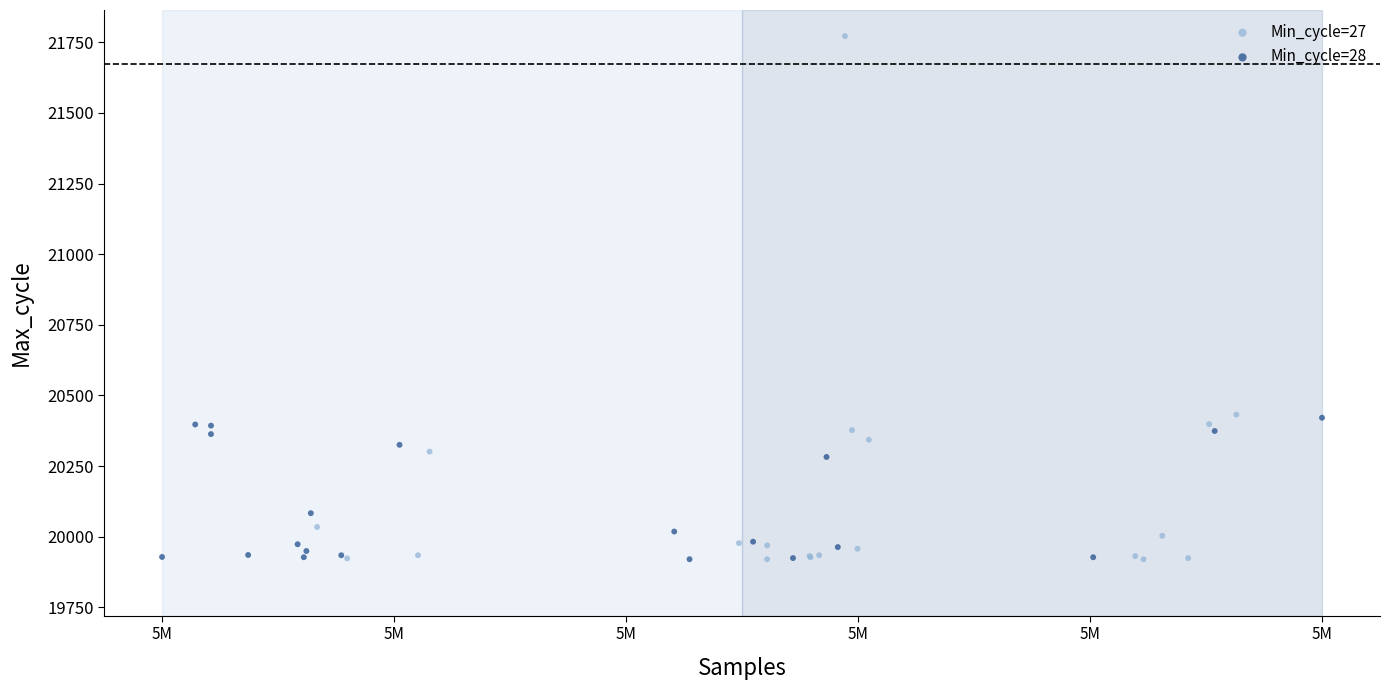

What are all the series names shown in the legend?

Min_cycle=27, Min_cycle=28